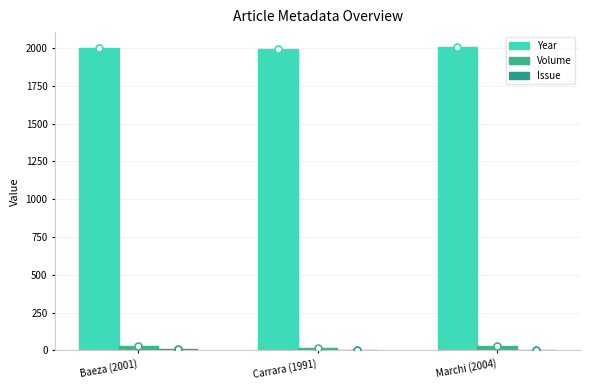

How many distinct data groups are displayed?

3